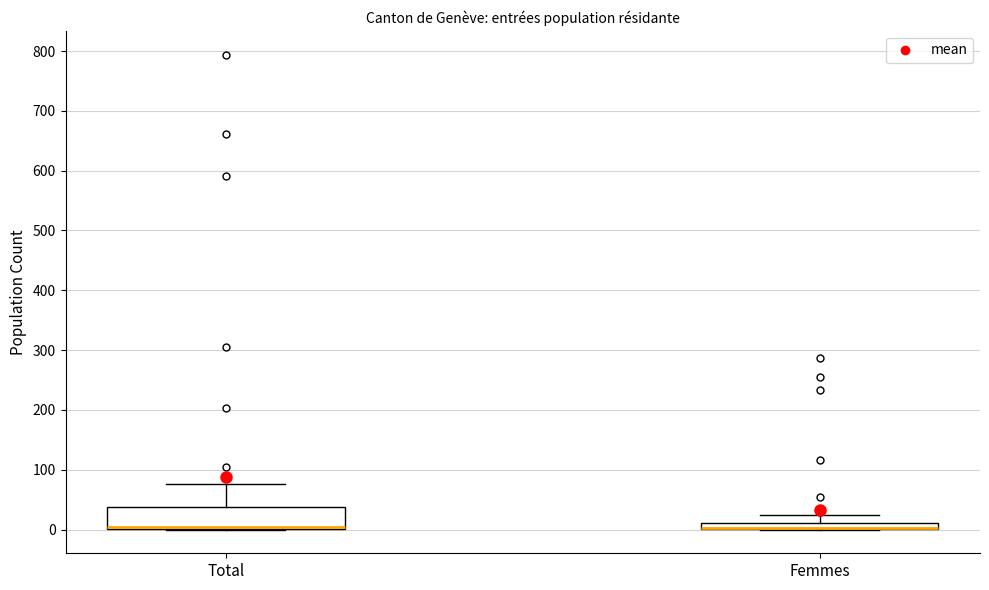

Comparing the boxes themselves (not the whiskers), which one is the tallest?

Total